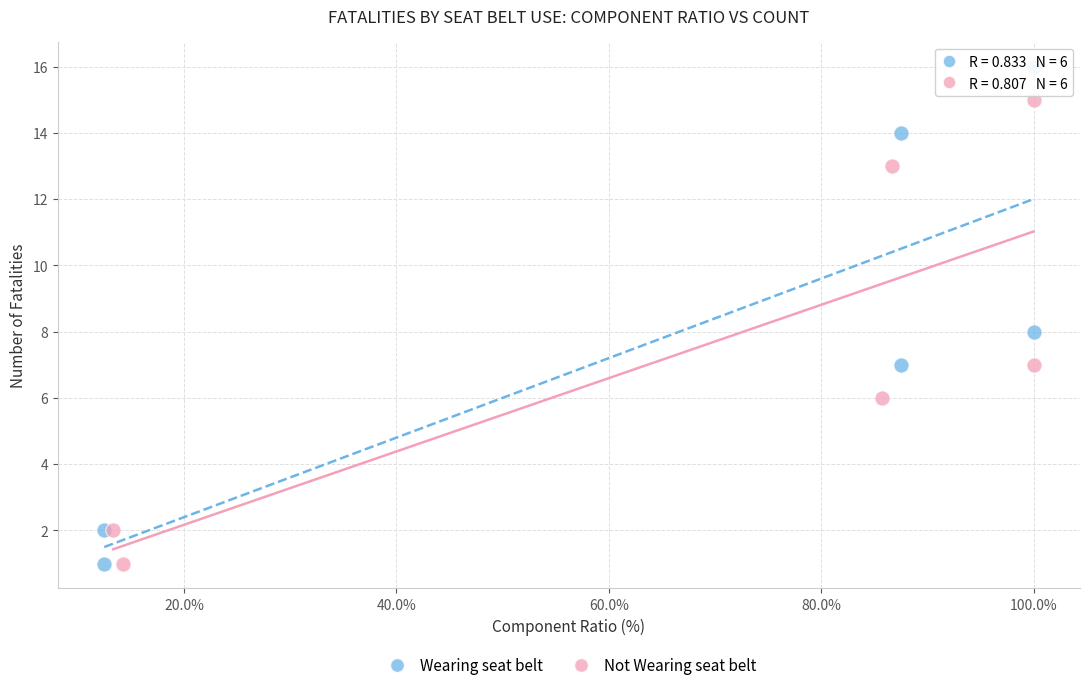

Which series contains the highest Y value?

Wearing seat belt